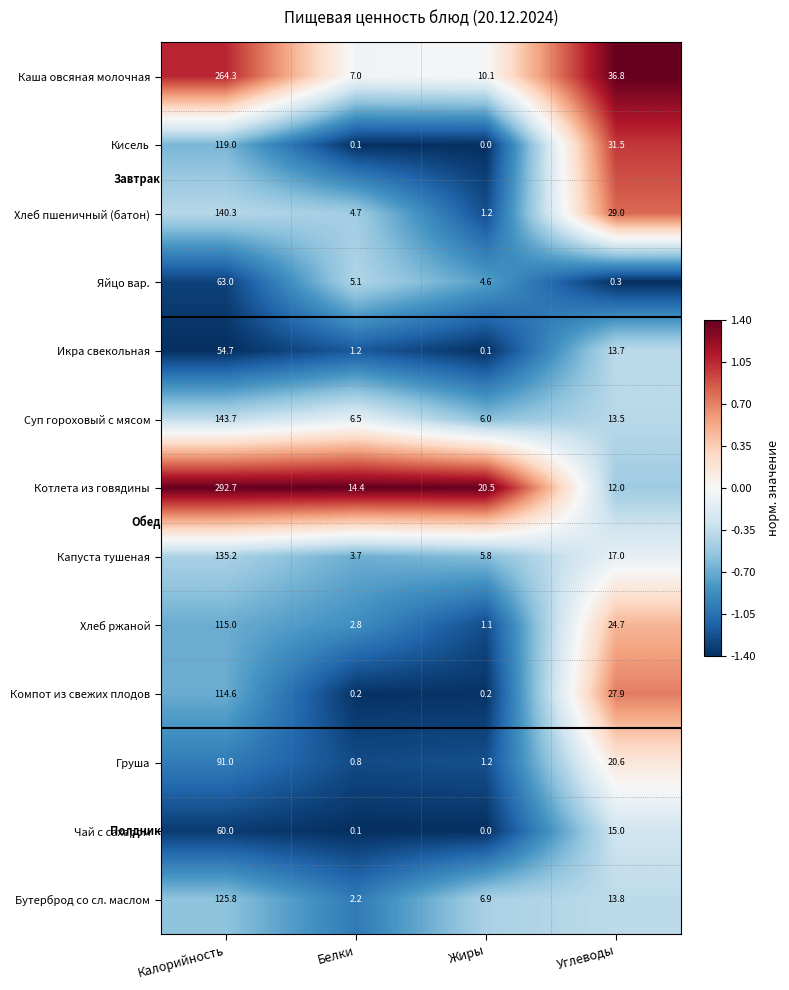

Which series has the largest total across all categories?

Котлета из говядины